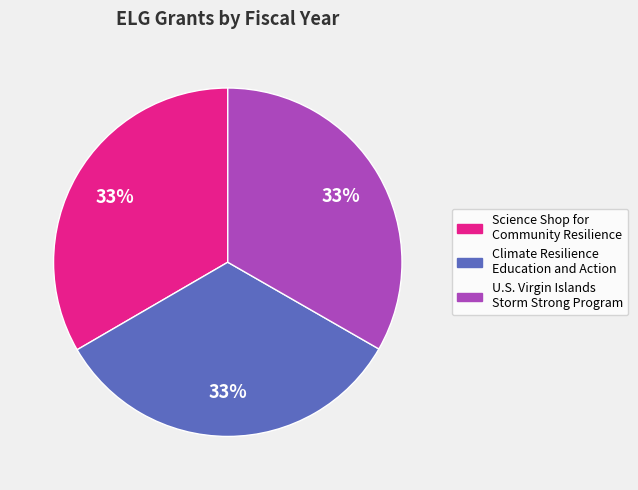

Does Science Shop for Community Resilience account for over 50% of the chart?

No